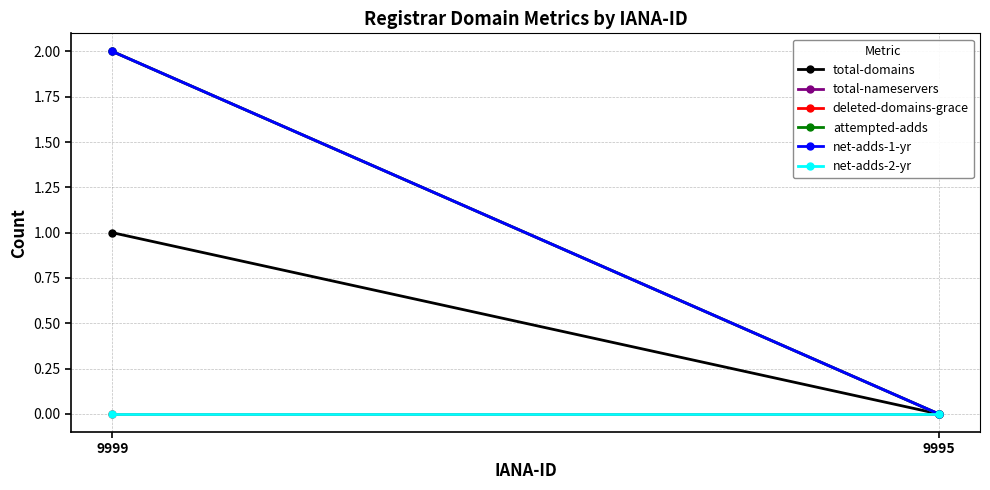

List the labels in order of net-adds-2-yr value, largest first.

9999, 9995